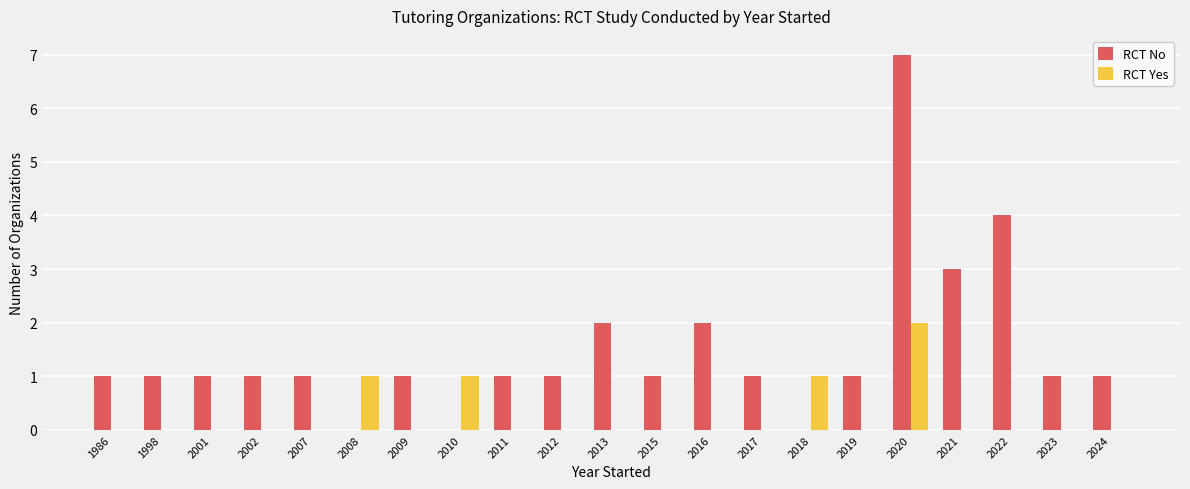

What is the sum of the RCT No values at 2021 and 2007?

4